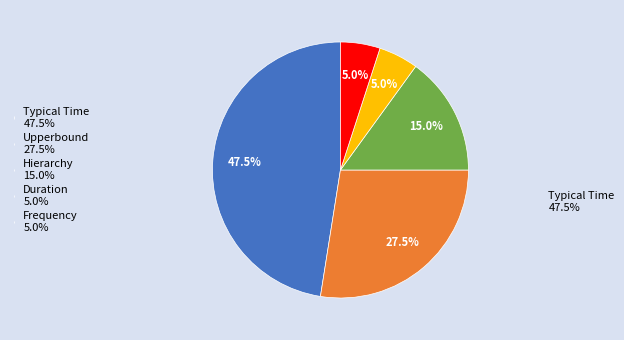

Count the number of slices in the pie.

5